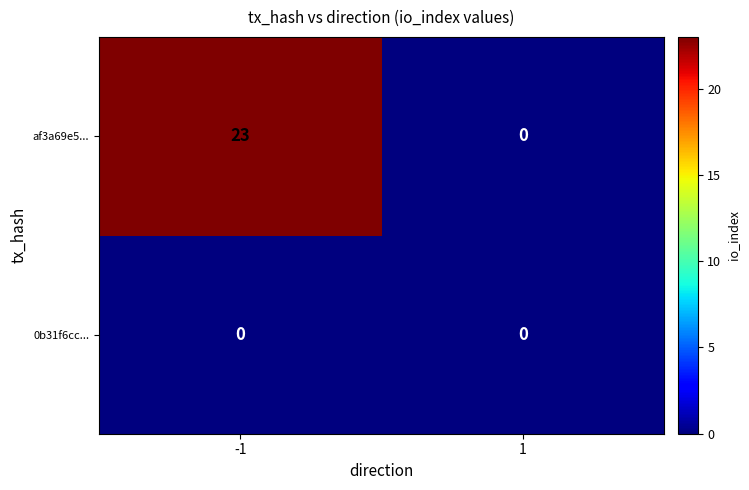

True or false: af3a69e5... has a value of 41 at -1.

False